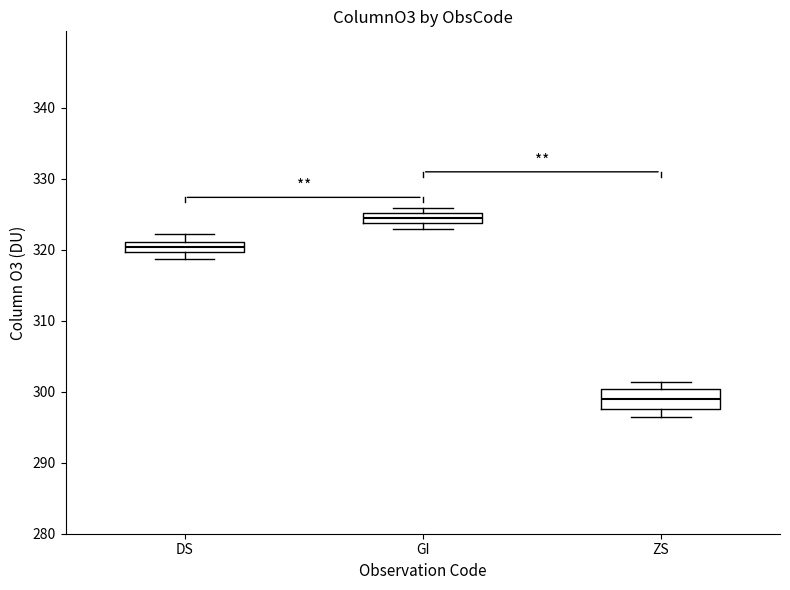

Which box's median line is the lowest?

ZS